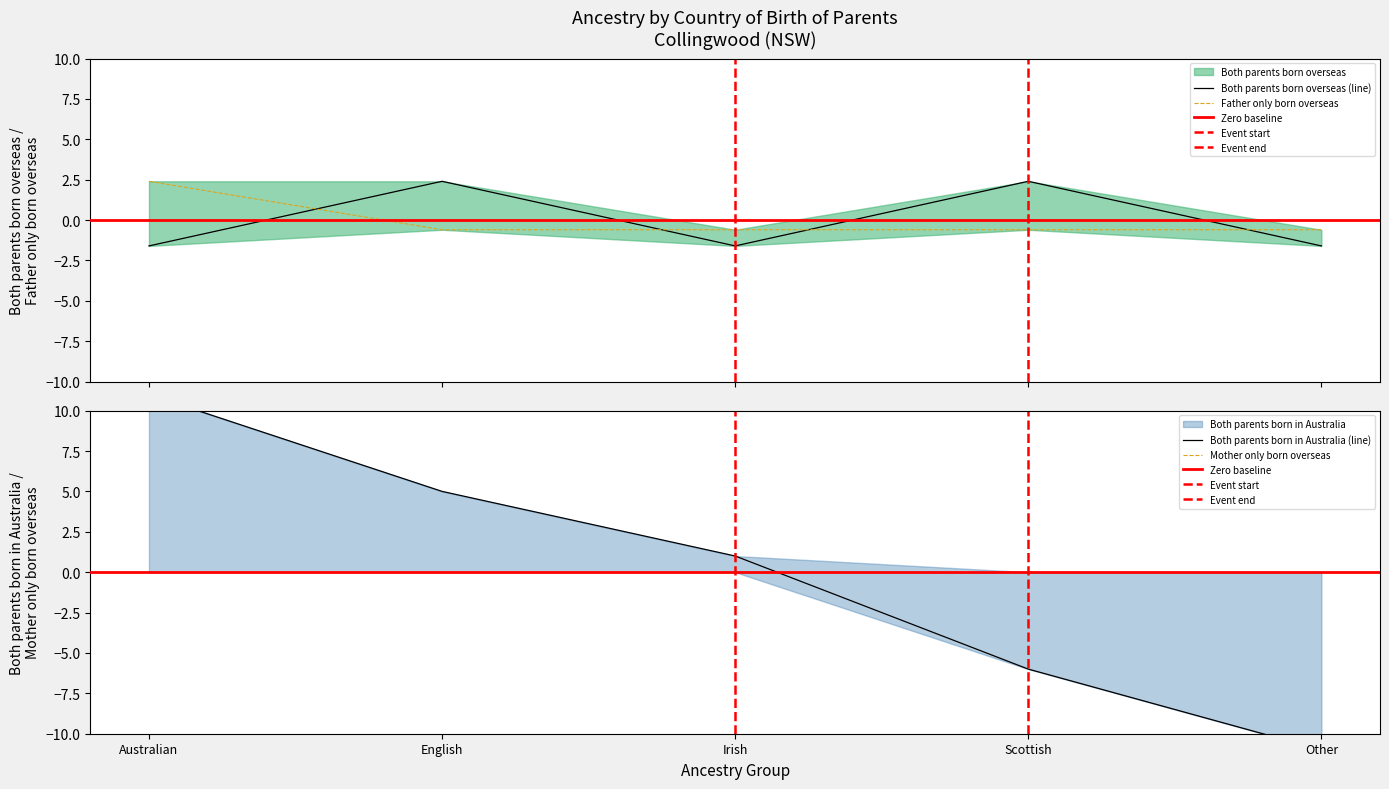

Where do Both parents born overseas and Both parents born in Australia first cross each other?

Irish and Scottish